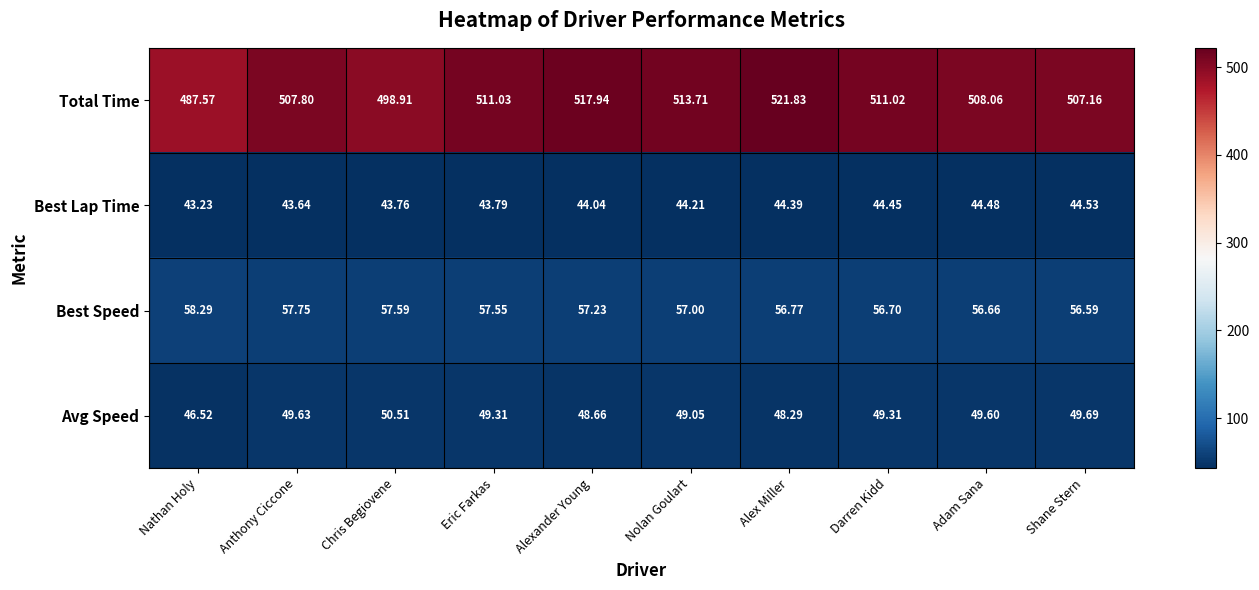

Which series has the widest spread of values?

Total Time